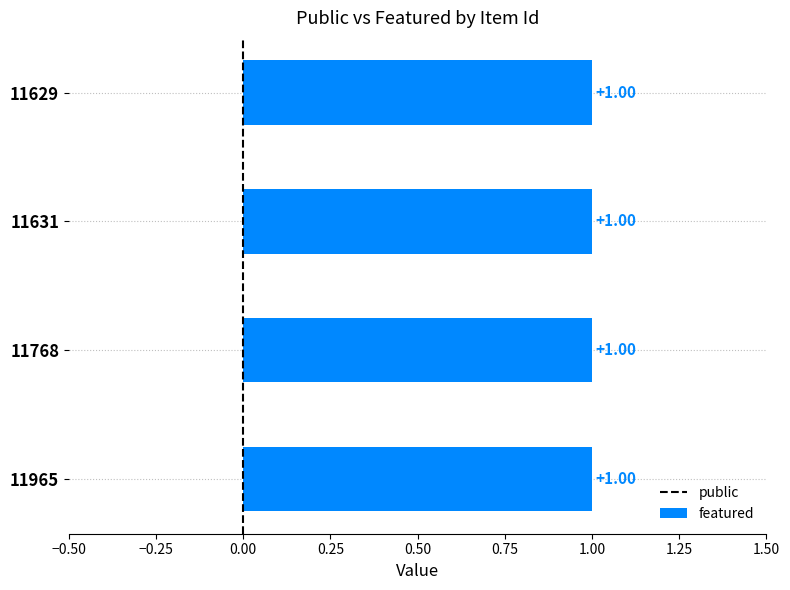

Which has a higher value, 11965 or 11631?

11965